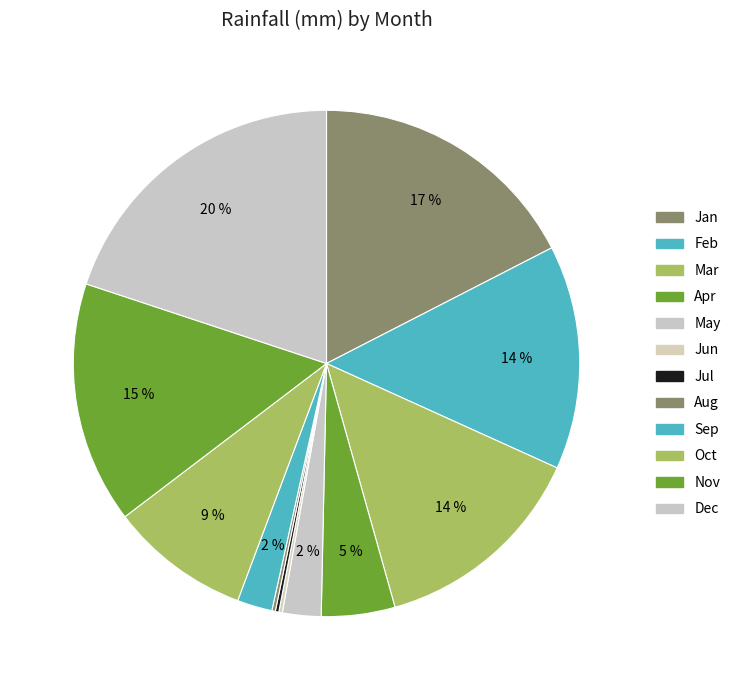

What is the largest slice in the pie chart?

Dec